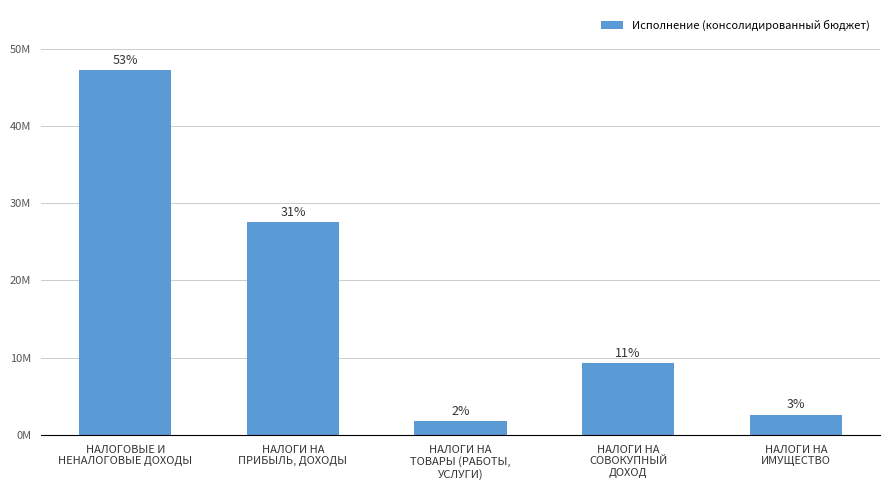

What is the difference between the maximum and minimum values?

45413235.9